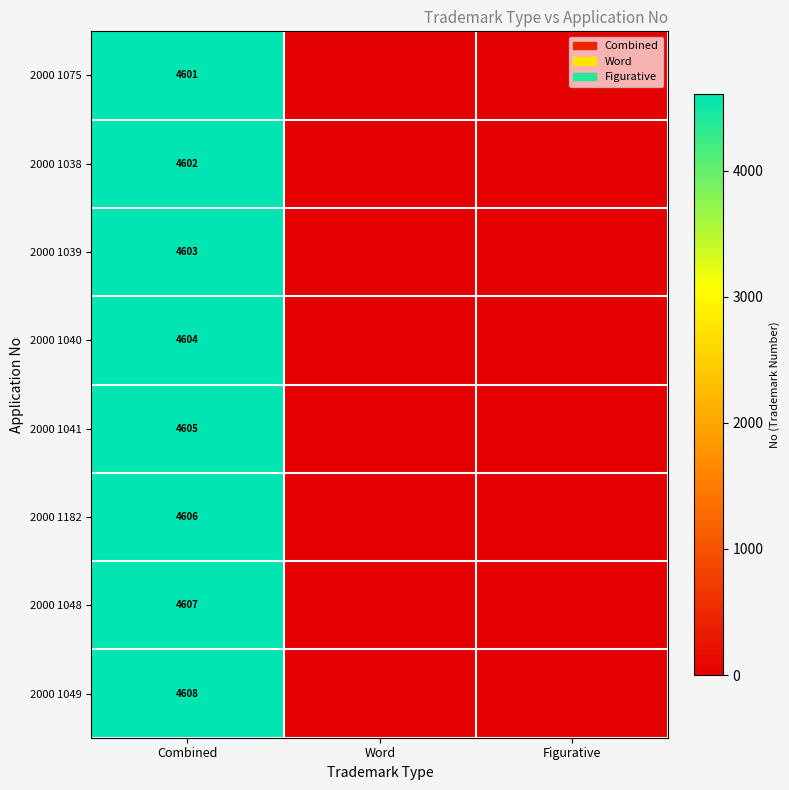

At which category is the sum across all series the highest?

Combined